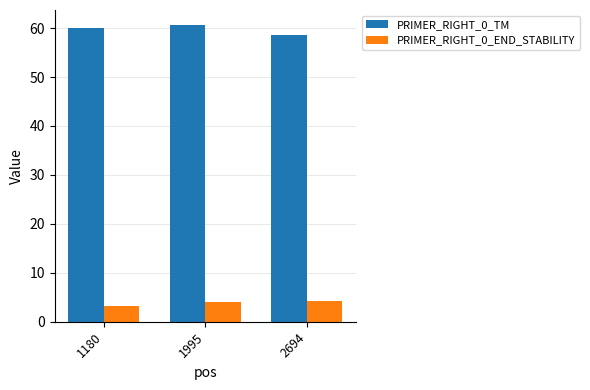

Which series has the largest total across all categories?

PRIMER_RIGHT_0_TM